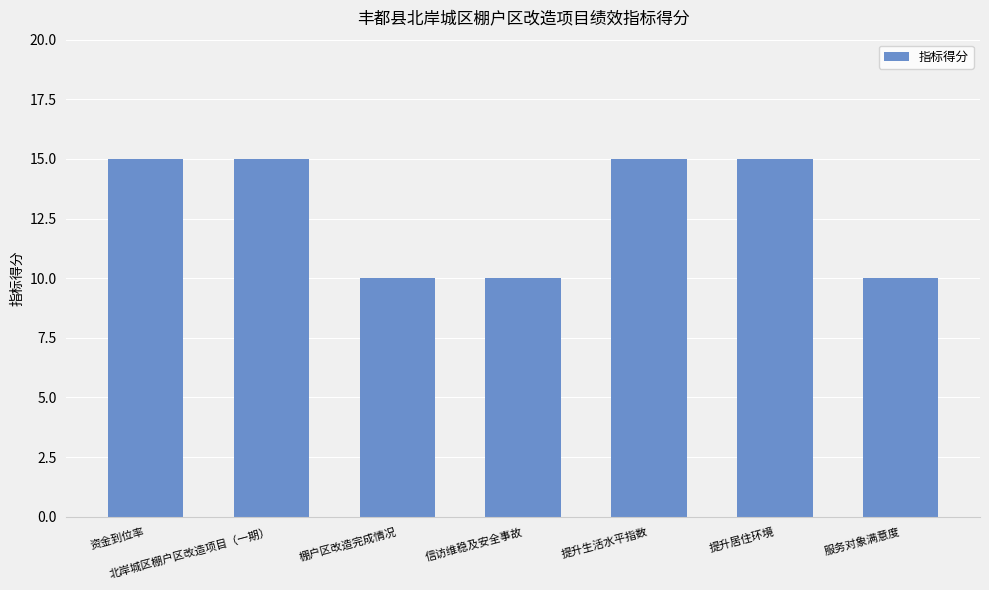

Reading right to left, transcribe all the data shown in this chart.

服务对象满意度=10	提升居住环境=15	提升生活水平指数=15	信访维稳及安全事故=10	棚户区改造完成情况=10	北岸城区棚户区改造项目（一期）=15	资金到位率=15